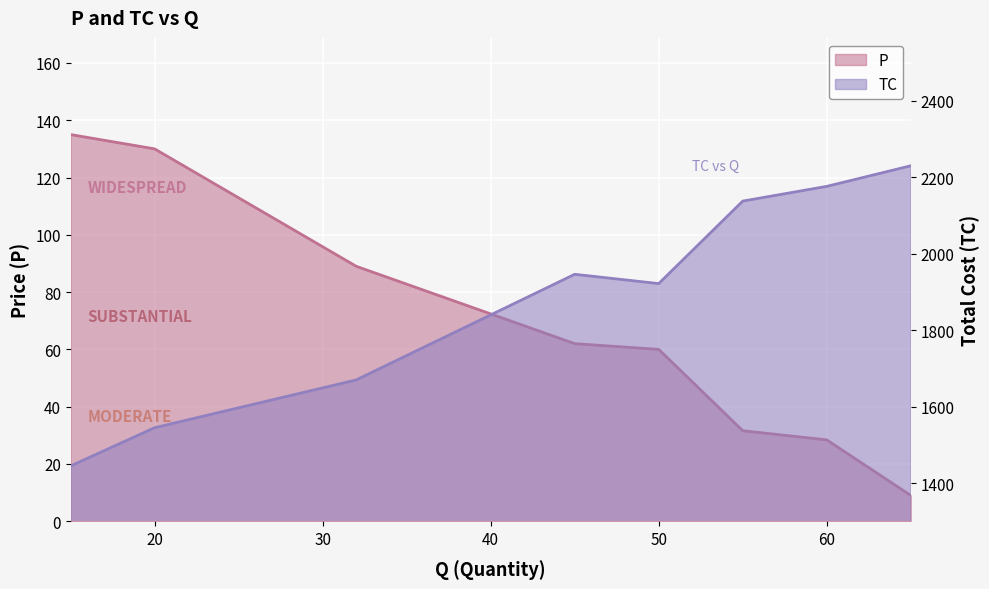

List the labels in order of P value, smallest first.

65, 60, 55, 50, 45, 32, 20, 15